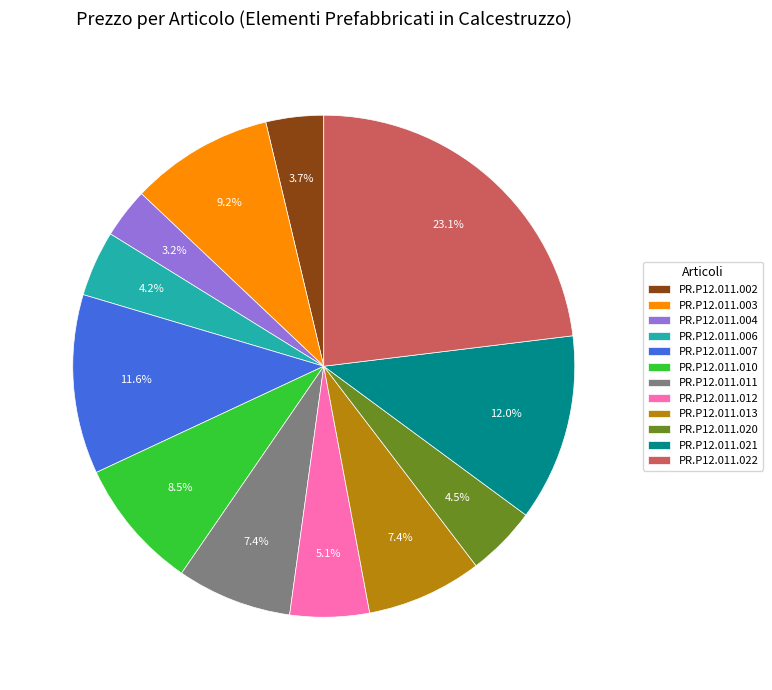

To the nearest percent, what percentage of the pie is PR.P12.011.003?

9%